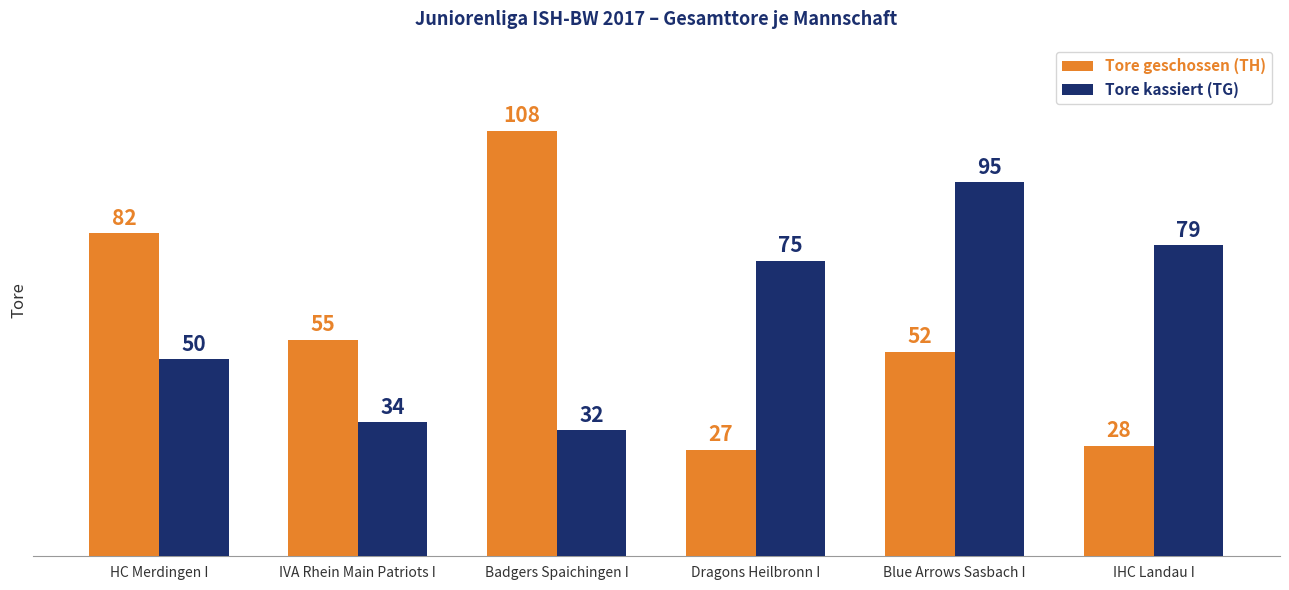

Reading right to left, transcribe all the data shown in this chart.

Tore geschossen (TH): 28	52	27	108	55	82
Tore kassiert (TG): 79	95	75	32	34	50